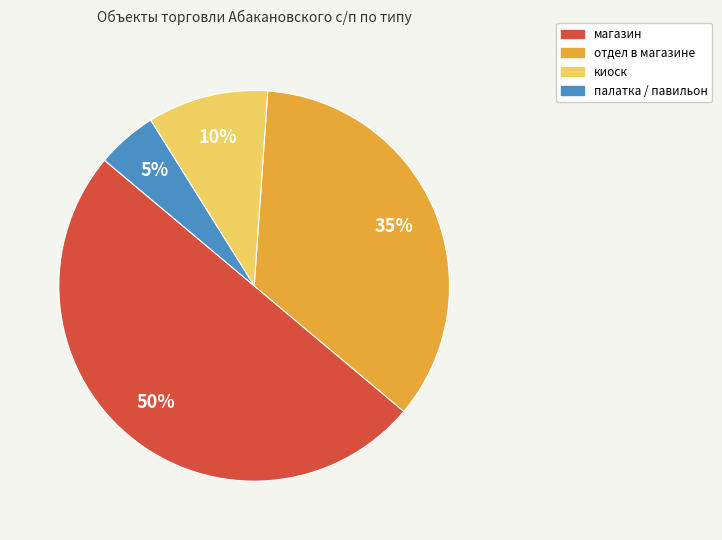

To the nearest percent, what is the difference between the магазин and отдел в магазине slice percentages?

15%